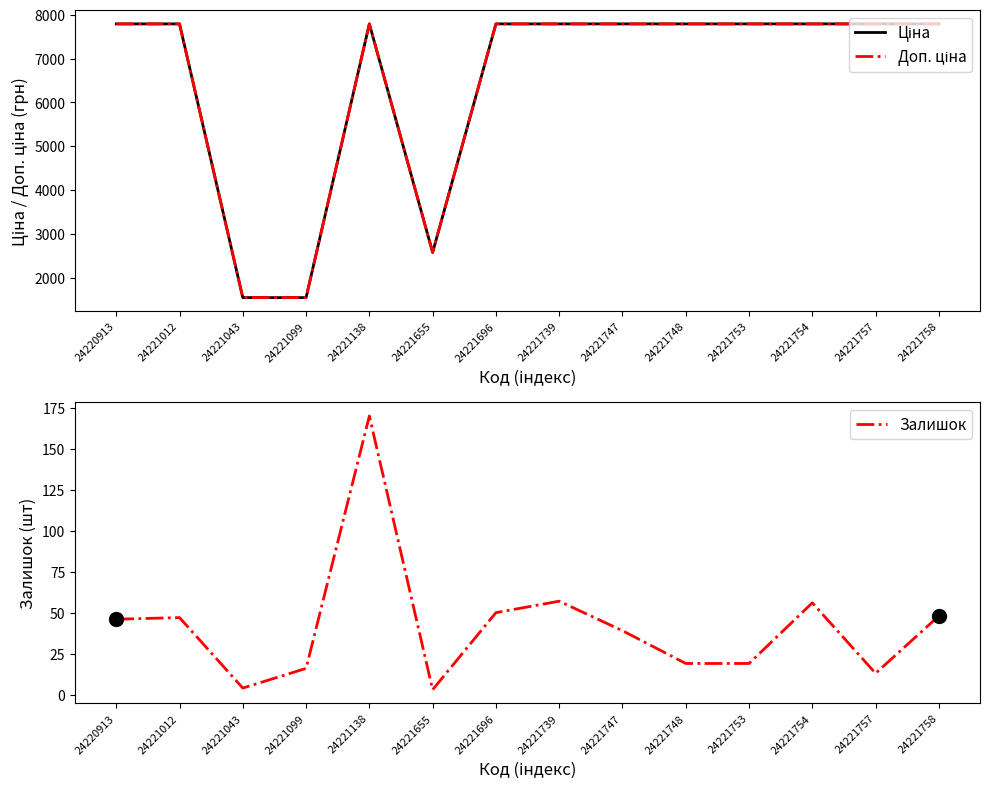

Between 24221748 and 24221753, which series saw the biggest shift?

Ціна